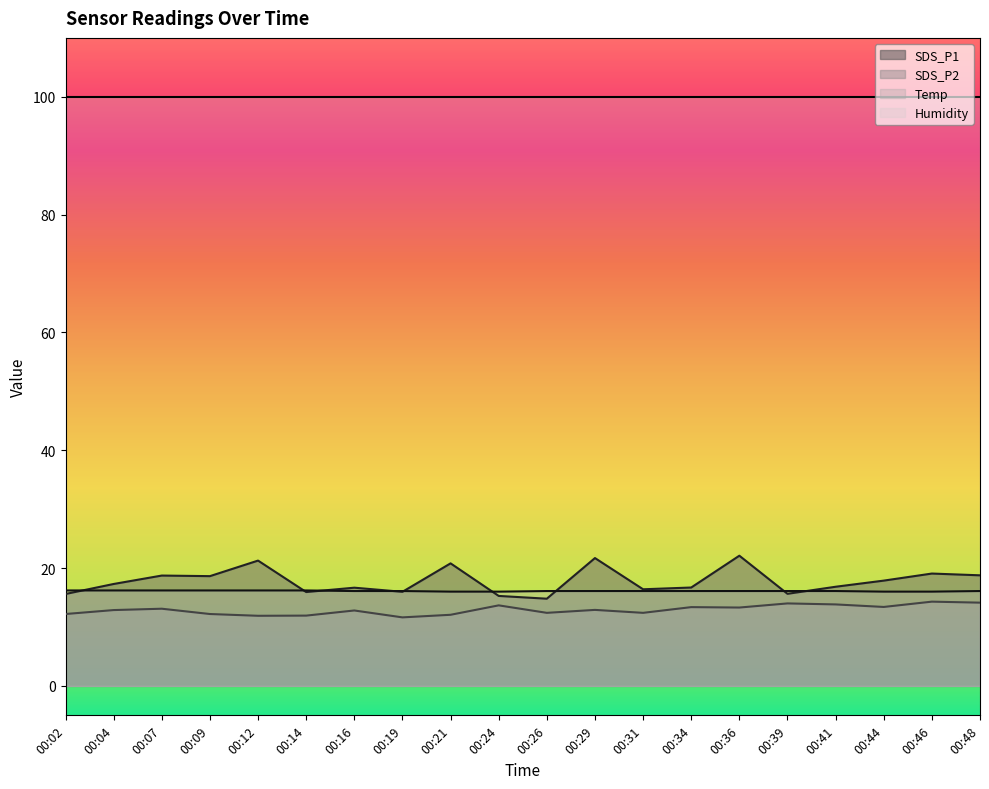

True or false: SDS_P2 and SDS_P1 cross at least once.

False